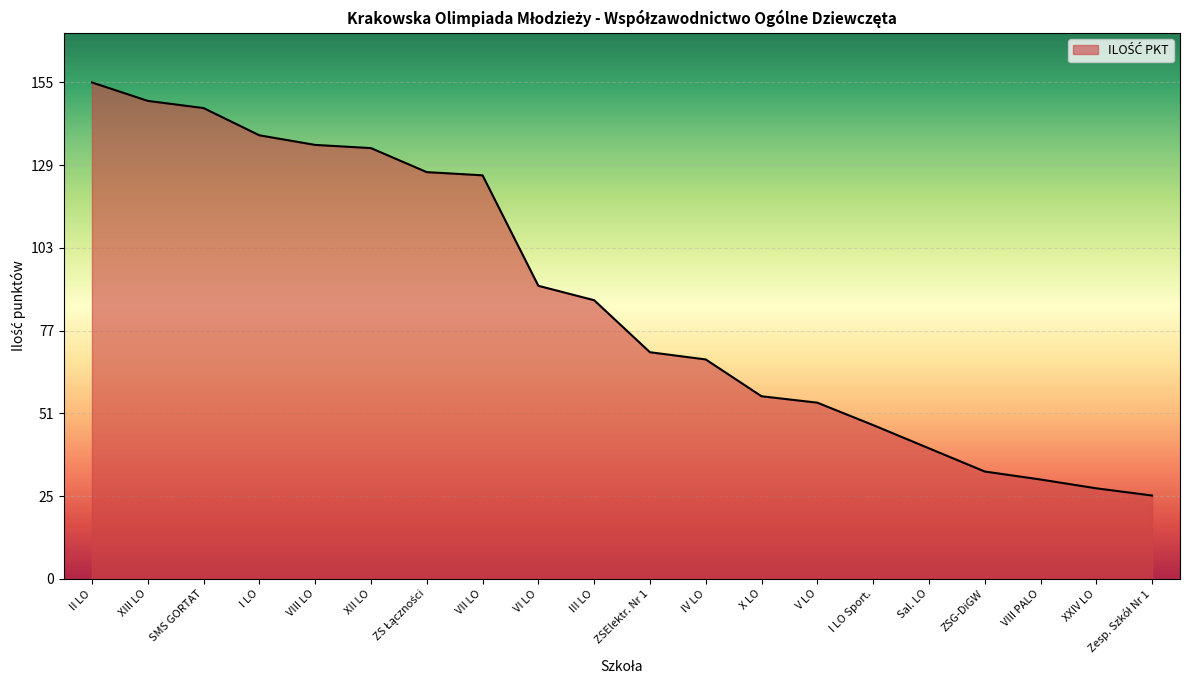

What is the difference between the values at VIII PALO and SMS GORTAT?

116.0